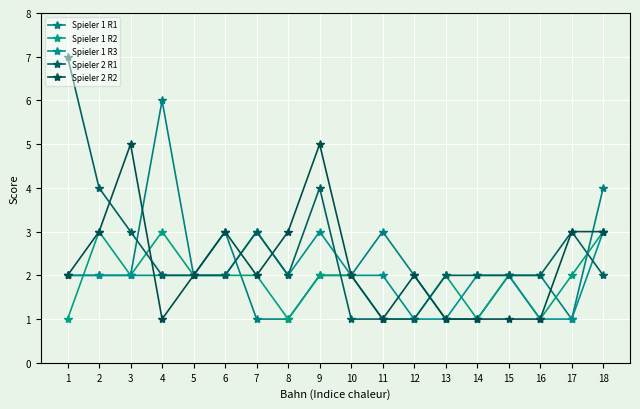

The value of Spieler 1 R2 at 2 is 3. True or false?

True